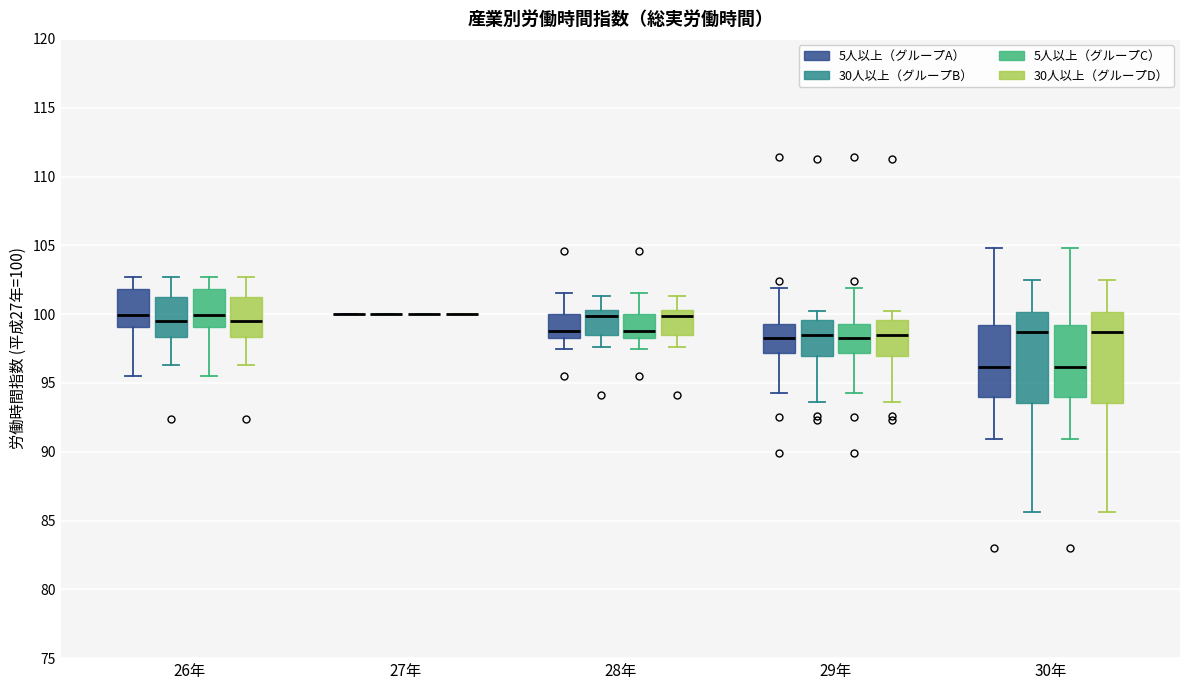

Reading left to right, transcribe this box plot: for each box, give where its median line is, the range the box spans, and where its two whiskers end, as read against the y-axis. The values are not printed on the chart, so give them approximately, as read against the axis.

26年 (5人以上（グループA）): median 100.0, box 99.0 to 102.0, whiskers 95.5 to 102.5
26年 (30人以上（グループB）): median 99.5, box 98.5 to 101.5, whiskers 96.5 to 102.5
26年 (5人以上（グループC）): median 100.0, box 99.0 to 102.0, whiskers 95.5 to 102.5
26年 (30人以上（グループD）): median 99.5, box 98.5 to 101.5, whiskers 96.5 to 102.5
27年 (5人以上（グループA）): box collapsed to a line at 100.0, whiskers 100.0 to 100.0
27年 (30人以上（グループB）): box collapsed to a line at 100.0, whiskers 100.0 to 100.0
27年 (5人以上（グループC）): box collapsed to a line at 100.0, whiskers 100.0 to 100.0
27年 (30人以上（グループD）): box collapsed to a line at 100.0, whiskers 100.0 to 100.0
28年 (5人以上（グループA）): median 99.0, box 98.5 to 100.0, whiskers 97.5 to 101.5
28年 (30人以上（グループB）): median 100.0, box 98.5 to 100.5, whiskers 97.5 to 101.5
28年 (5人以上（グループC）): median 99.0, box 98.5 to 100.0, whiskers 97.5 to 101.5
28年 (30人以上（グループD）): median 100.0, box 98.5 to 100.5, whiskers 97.5 to 101.5
29年 (5人以上（グループA）): median 98.5, box 97.0 to 99.5, whiskers 94.5 to 102.0
29年 (30人以上（グループB）): median 98.5, box 97.0 to 99.5, whiskers 93.5 to 100.0
29年 (5人以上（グループC）): median 98.5, box 97.0 to 99.5, whiskers 94.5 to 102.0
29年 (30人以上（グループD）): median 98.5, box 97.0 to 99.5, whiskers 93.5 to 100.0
30年 (5人以上（グループA）): median 96.0, box 94.0 to 99.0, whiskers 91.0 to 105.0
30年 (30人以上（グループB）): median 98.5, box 93.5 to 100.0, whiskers 85.5 to 102.5
30年 (5人以上（グループC）): median 96.0, box 94.0 to 99.0, whiskers 91.0 to 105.0
30年 (30人以上（グループD）): median 98.5, box 93.5 to 100.0, whiskers 85.5 to 102.5